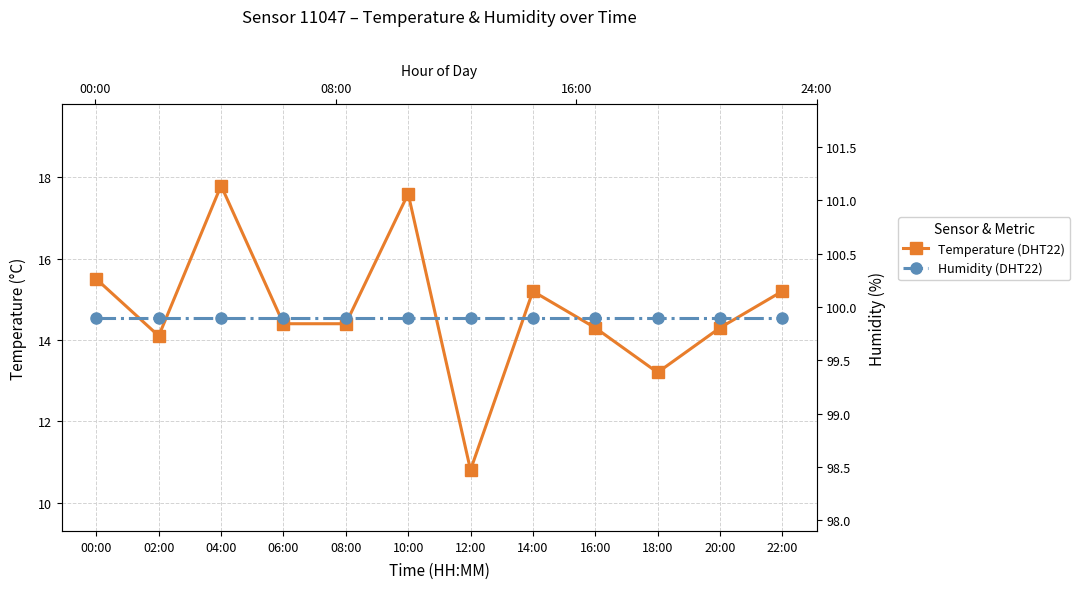

Which series has the largest total across all categories?

Humidity (DHT22)